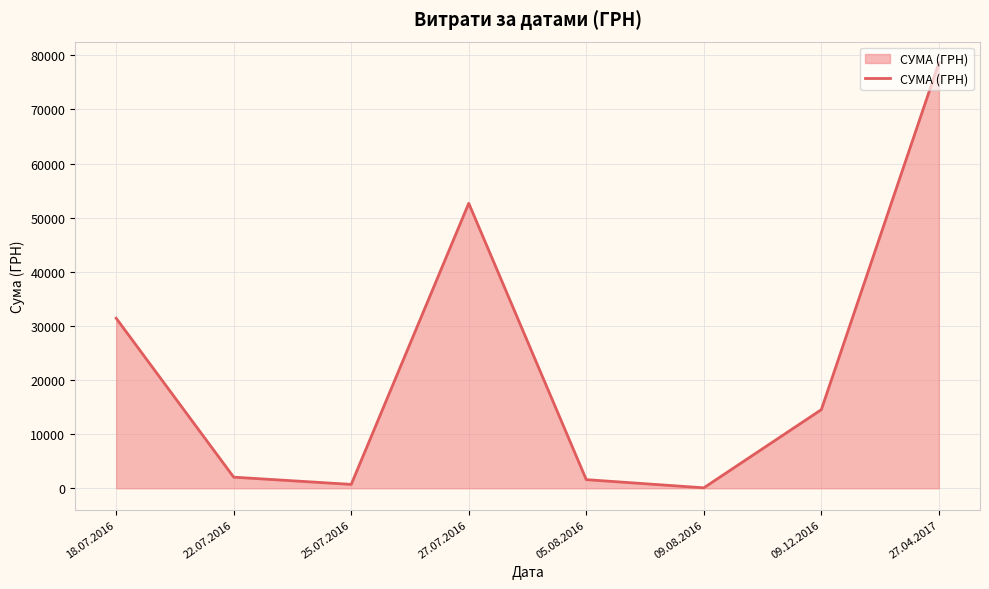

How many lines are shown in the chart?

1